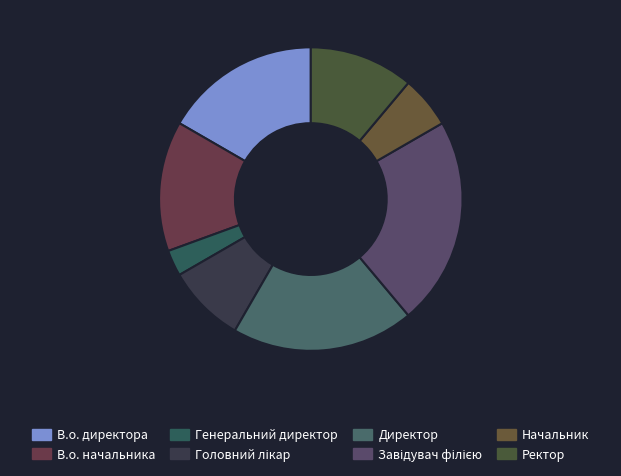

To the nearest percent, what portion does В.о. директора represent?

17%